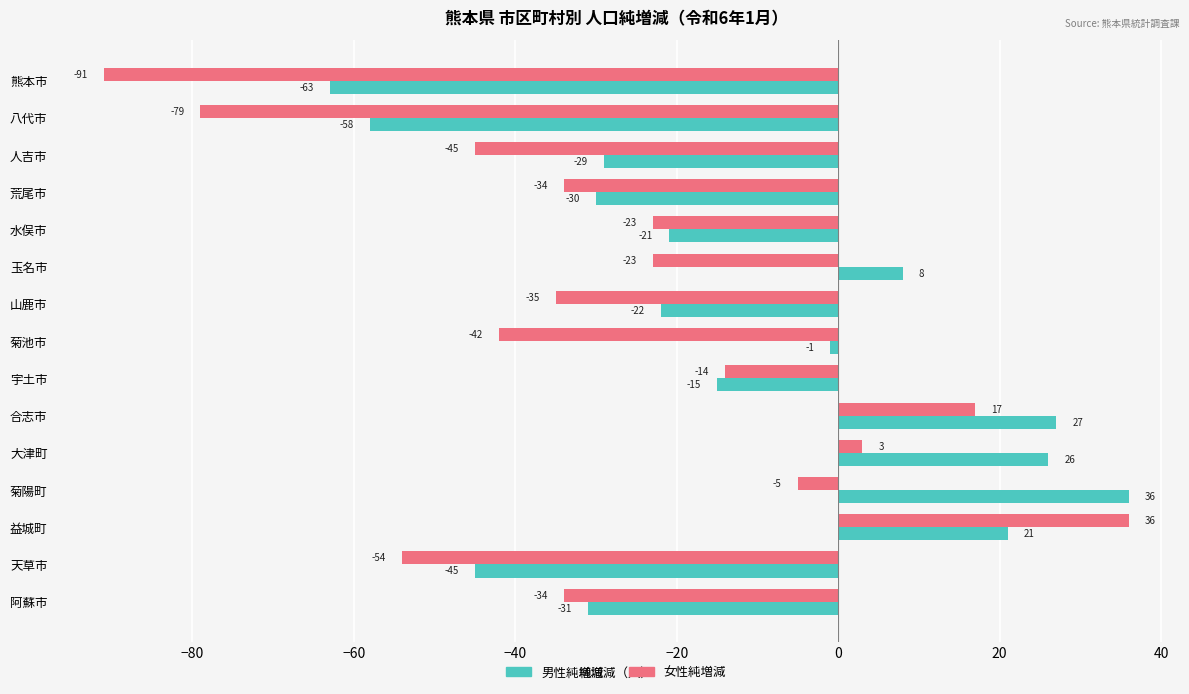

Which series has the widest spread of values?

女性純増減